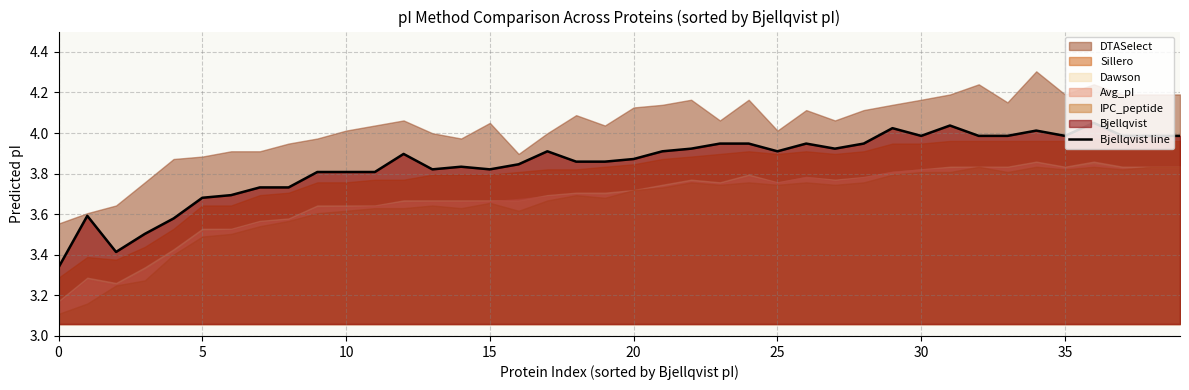

True or false: there are more than 1 points higher than both neighbors.

True